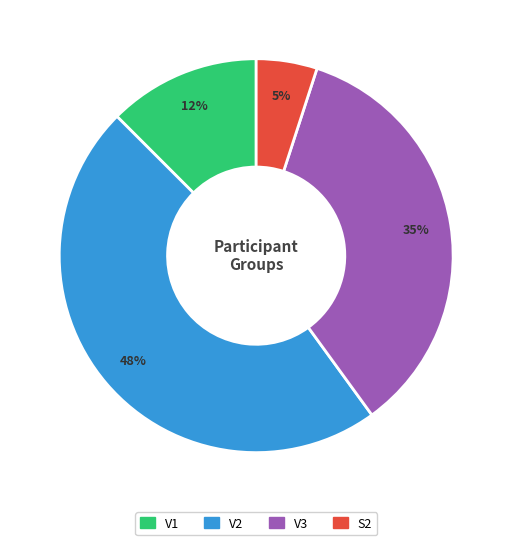

To the nearest percent, what is the difference between the largest and smallest slice percentages?

43%